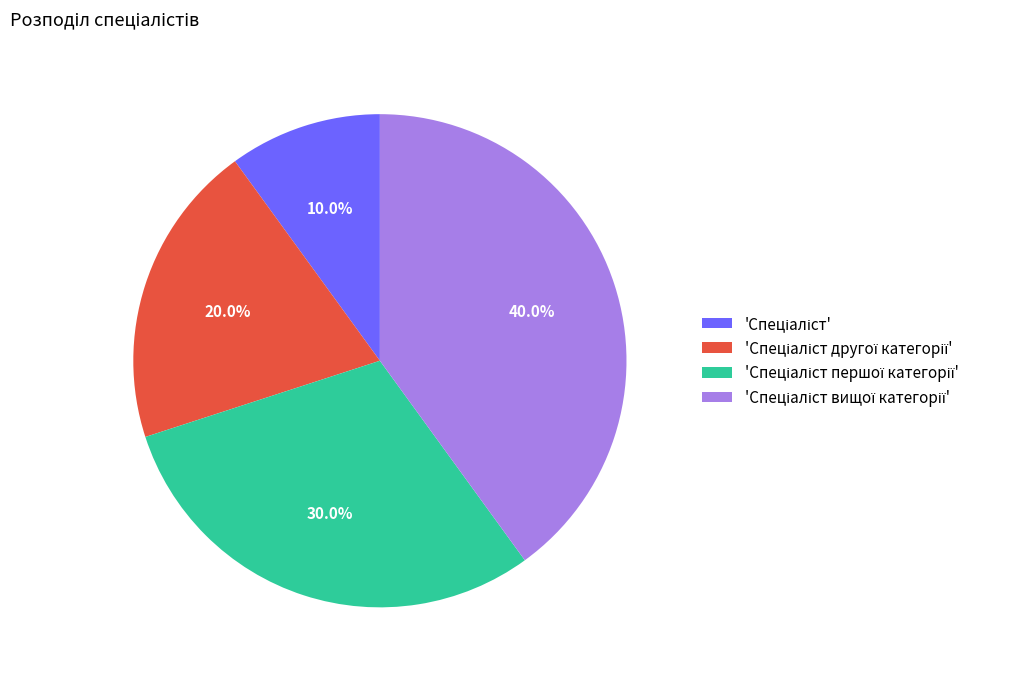

Is there any slice that represents more than half of the pie?

No